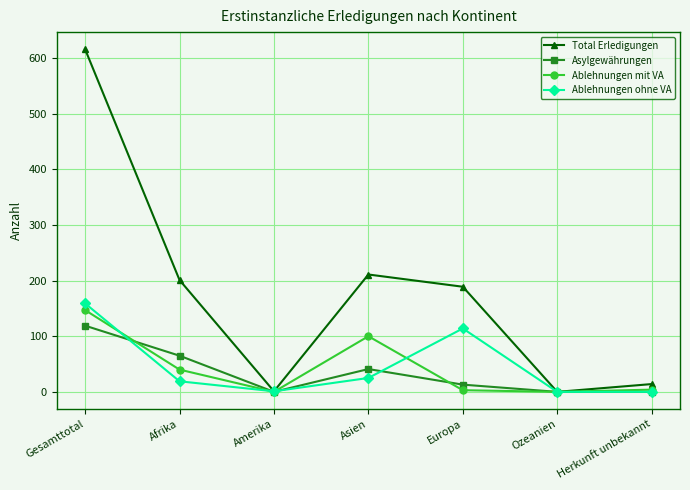

What is the difference between the highest and lowest values at Herkunft unbekannt?

14